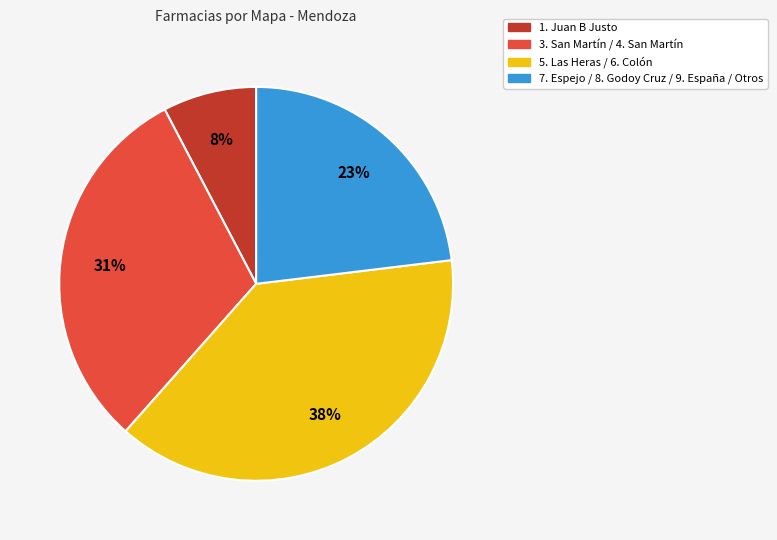

Is there any slice that represents more than half of the pie?

No